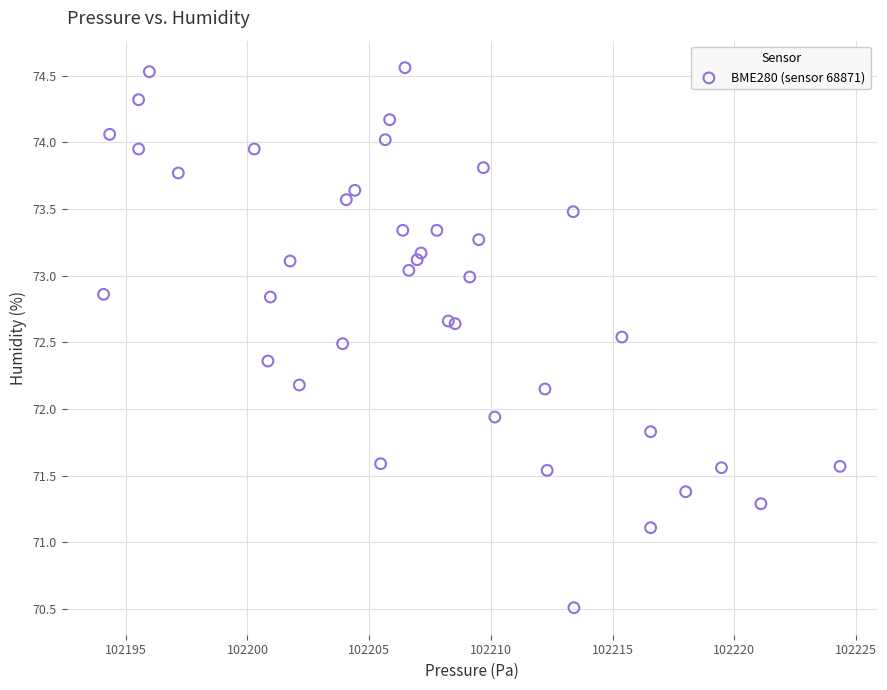

What Y value in the scatter plot is closest to 72?

71.9